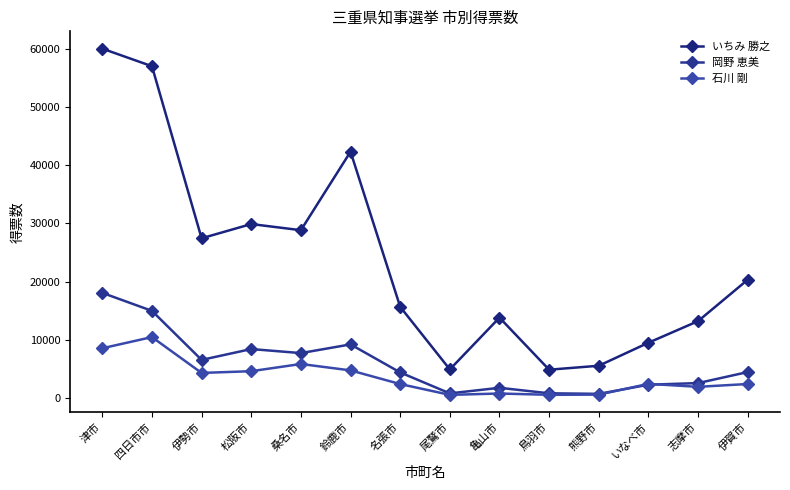

Where is いちみ 勝之 nearest to the value 32458?

松阪市